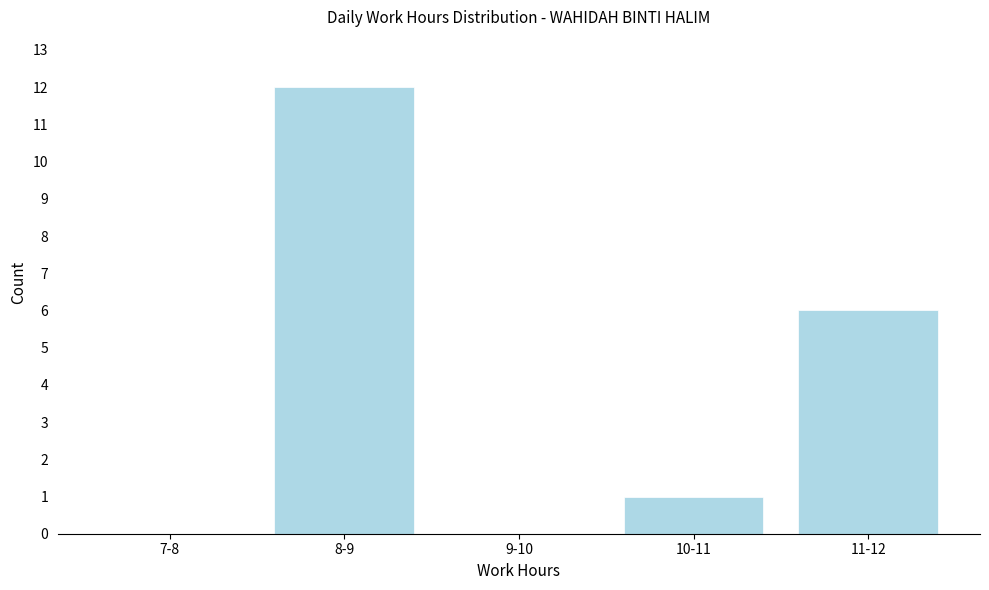

Reading left to right, extract all data points from this chart.

7-8=0	8-9=12	9-10=0	10-11=1	11-12=6